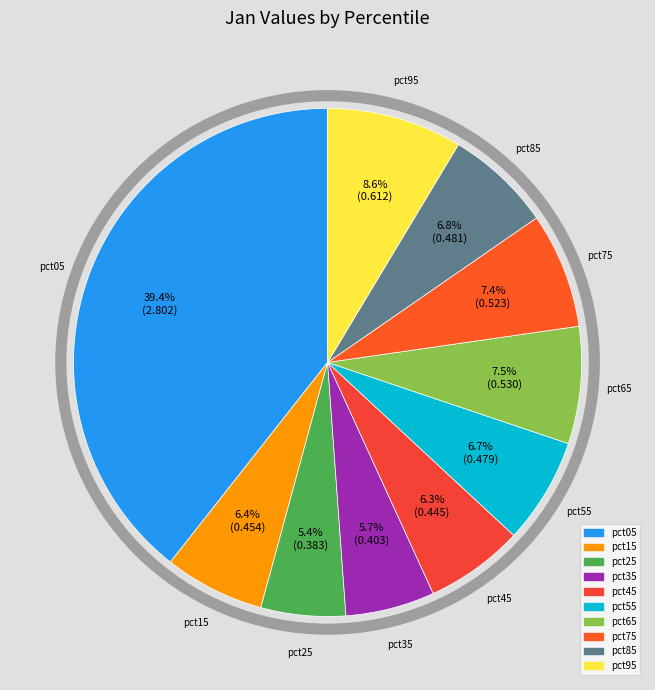

Do pct55 and pct75 together represent more than half of the pie?

No